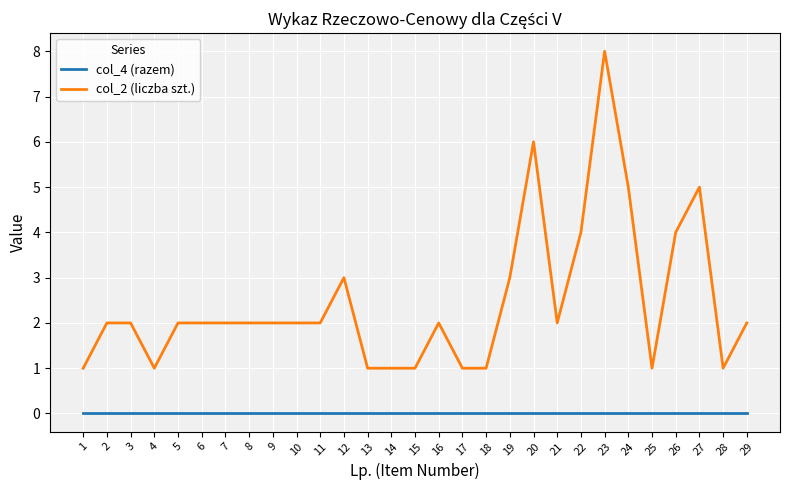

Reading right to left, transcribe all the data shown in this chart.

col_4 (razem): 0	0	0	0	0	0	0	0	0	0	0	0	0	0	0	0	0	0	0	0	0	0	0	0	0	0	0	0	0
col_2 (liczba szt.): 2	1	5	4	1	5	8	4	2	6	3	1	1	2	1	1	1	3	2	2	2	2	2	2	2	1	2	2	1